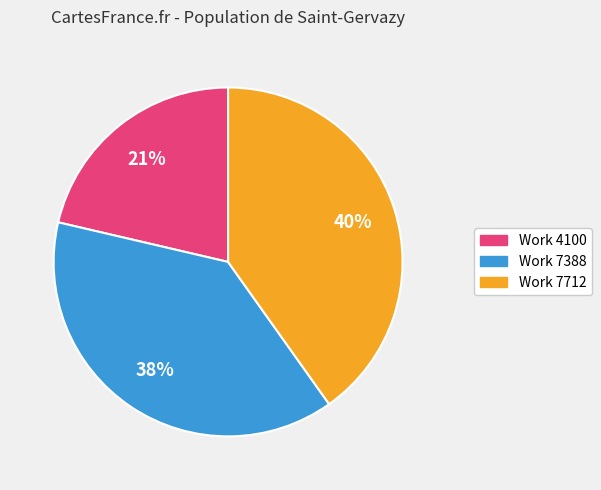

Do Work 7388 and Work 7712 together represent more than half of the pie?

Yes